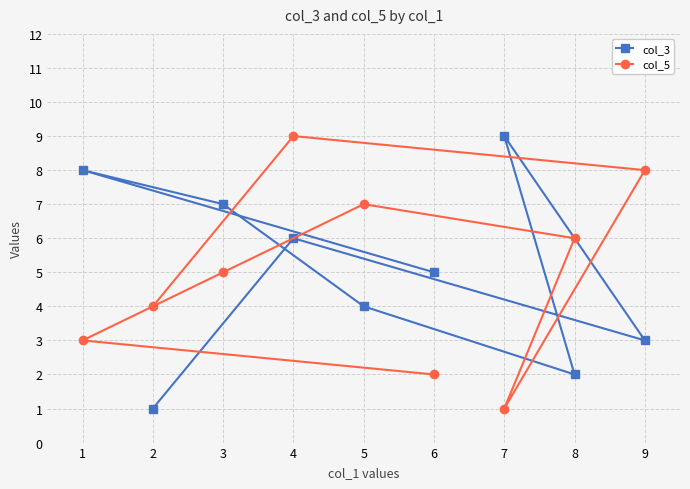

Is this an area chart (filled region under the line)?

No